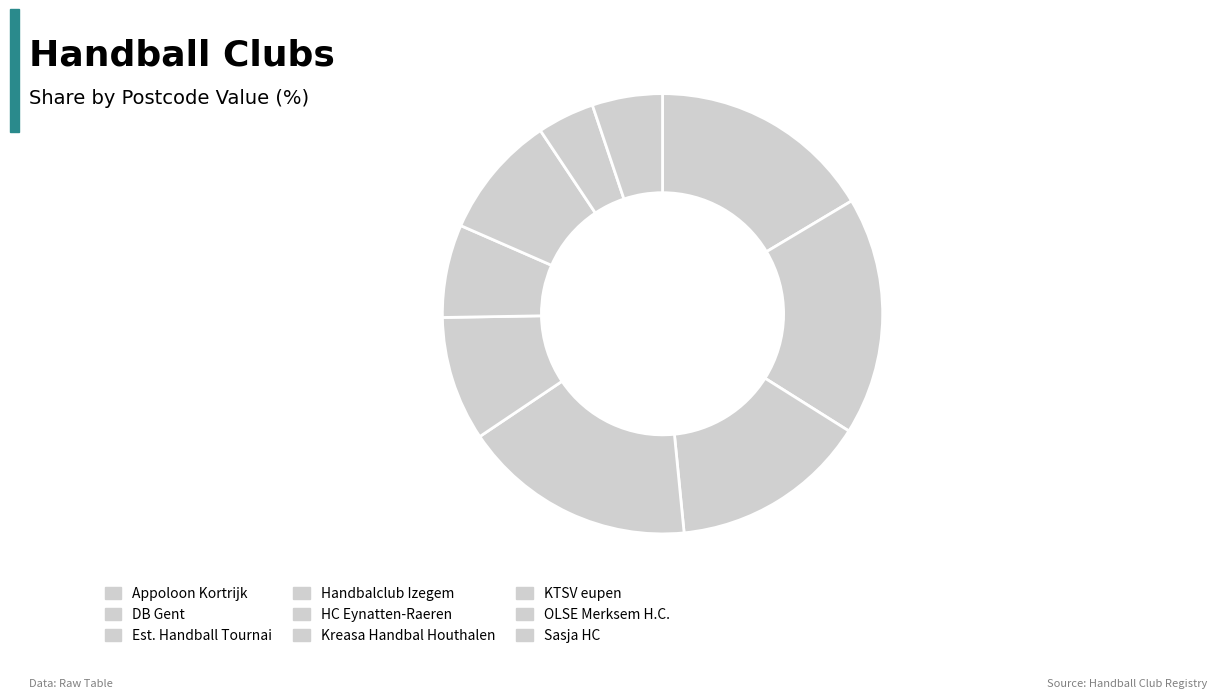

Is it true that Handbalclub Izegem is 3% of the pie?

False